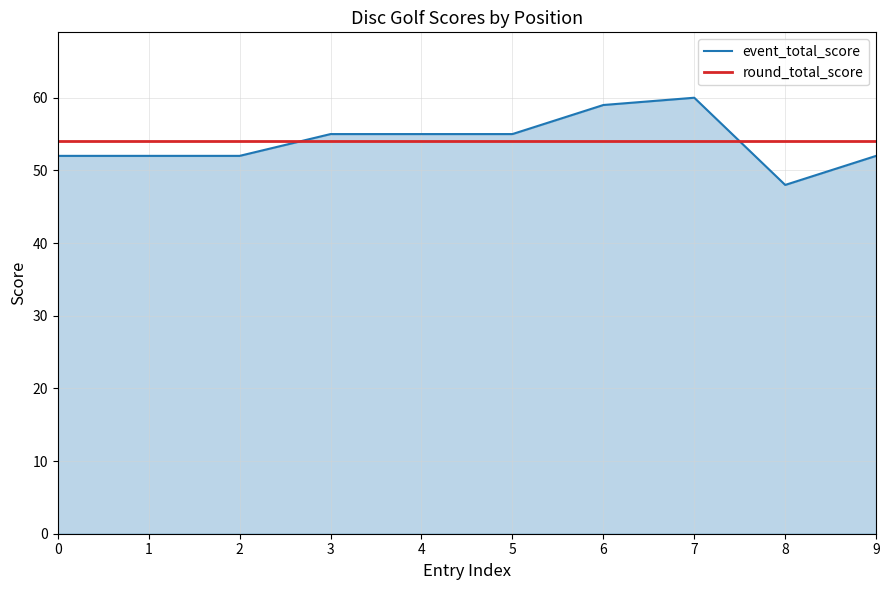

How many values are between 52 and 55?

7